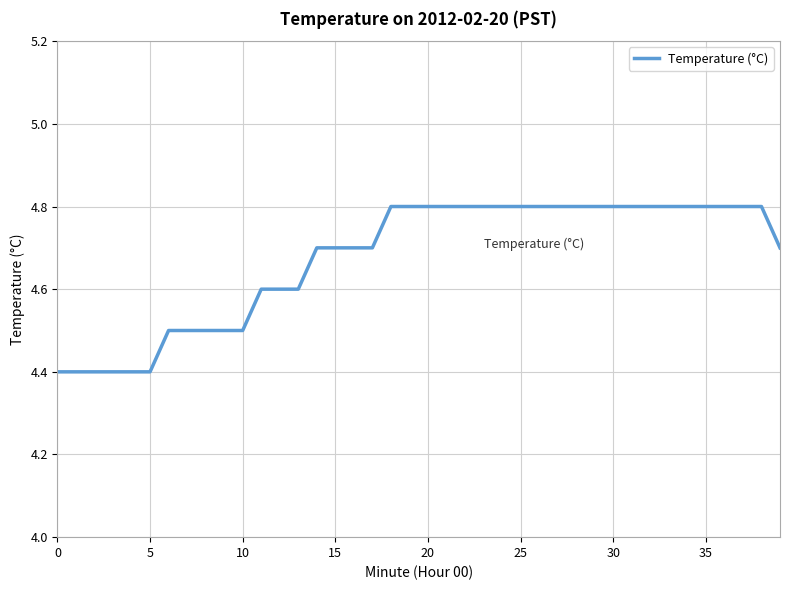

What is the maximum value shown in the chart?

4.8